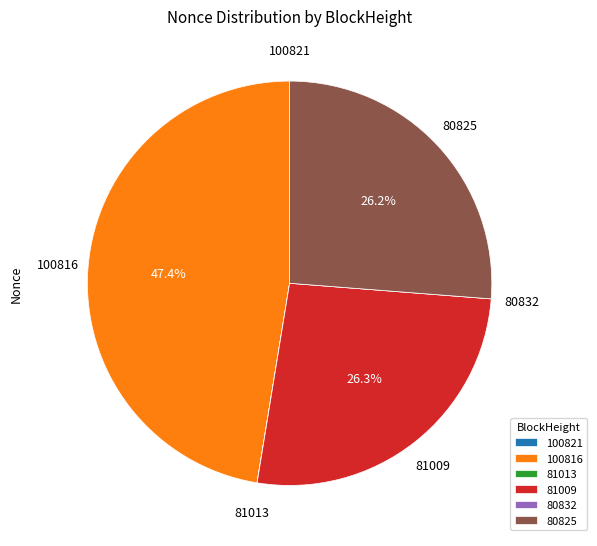

True or false: 80825 accounts for 33% of the total.

False